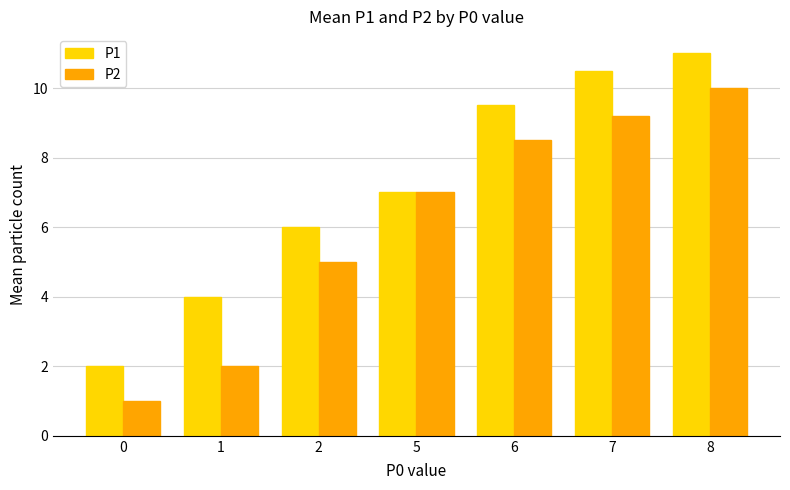

What is the value of the P2 bar at the 6th from the left?

9.2